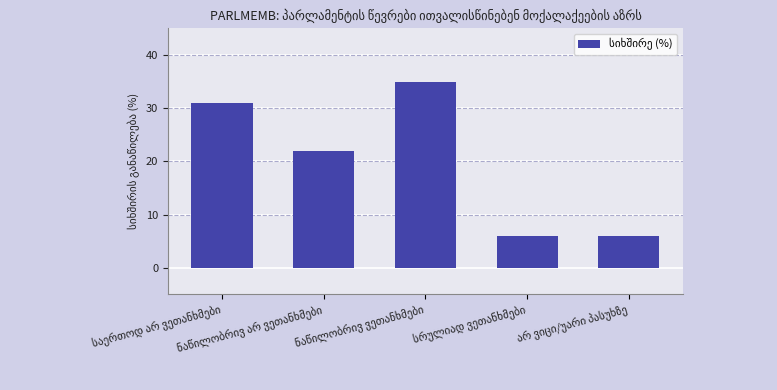

What is the average value?

20